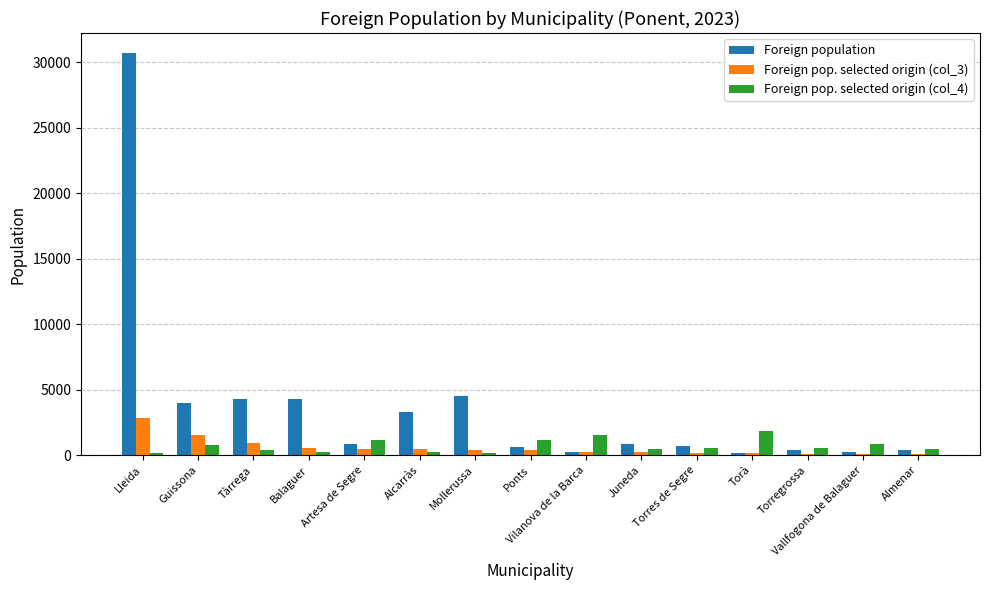

Which series has the largest total across all categories?

Foreign population